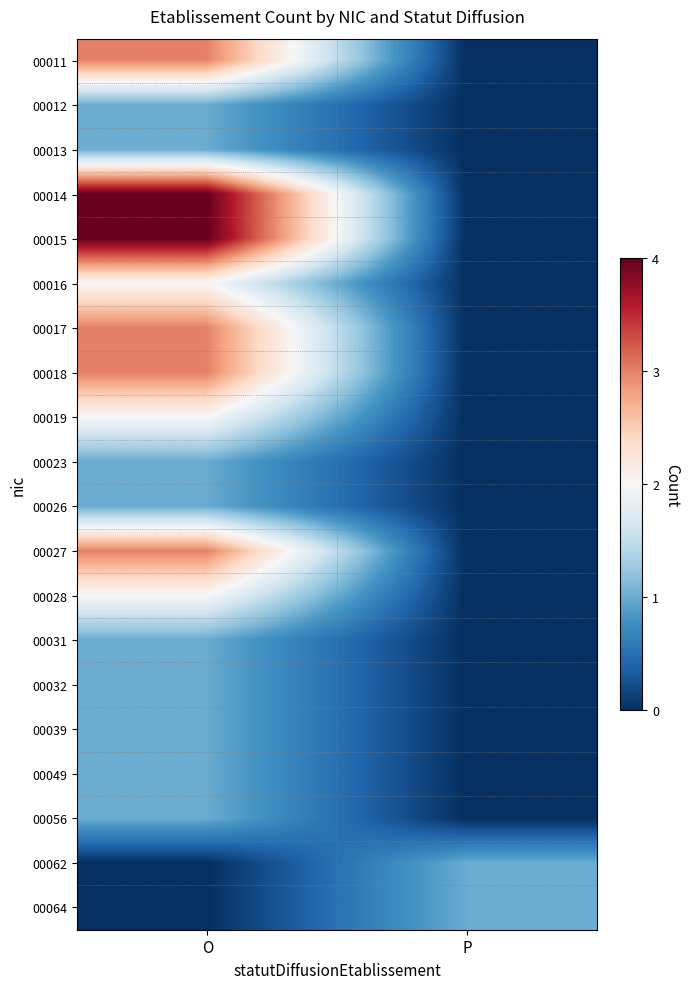

Reading right to left, what are all the values shown in this chart?

00011: P=0	O=3
00012: P=0	O=1
00013: P=0	O=1
00014: P=0	O=4
00015: P=0	O=4
00016: P=0	O=2
00017: P=0	O=3
00018: P=0	O=3
00019: P=0	O=2
00023: P=0	O=1
00026: P=0	O=1
00027: P=0	O=3
00028: P=0	O=2
00031: P=0	O=1
00032: P=0	O=1
00039: P=0	O=1
00049: P=0	O=1
00056: P=0	O=1
00062: P=1	O=0
00064: P=1	O=0